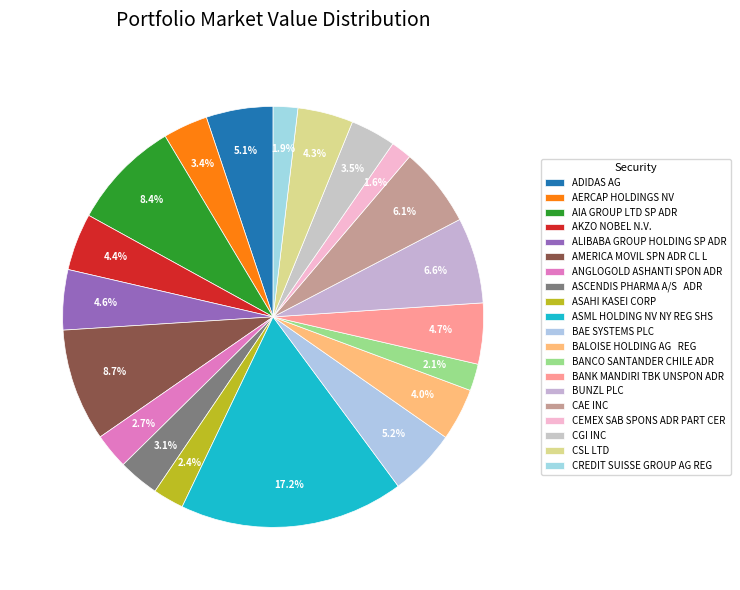

What percentage is the CSL LTD slice, to the nearest percent?

4%